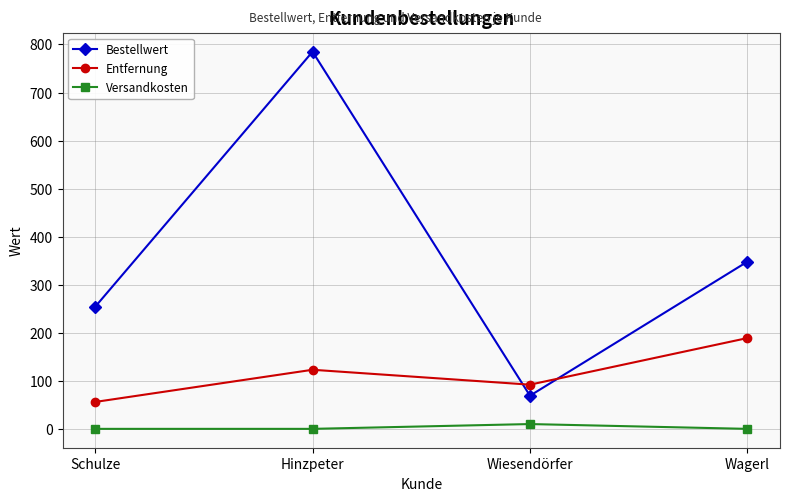

What is the label of the 1st point from the right?

Wagerl